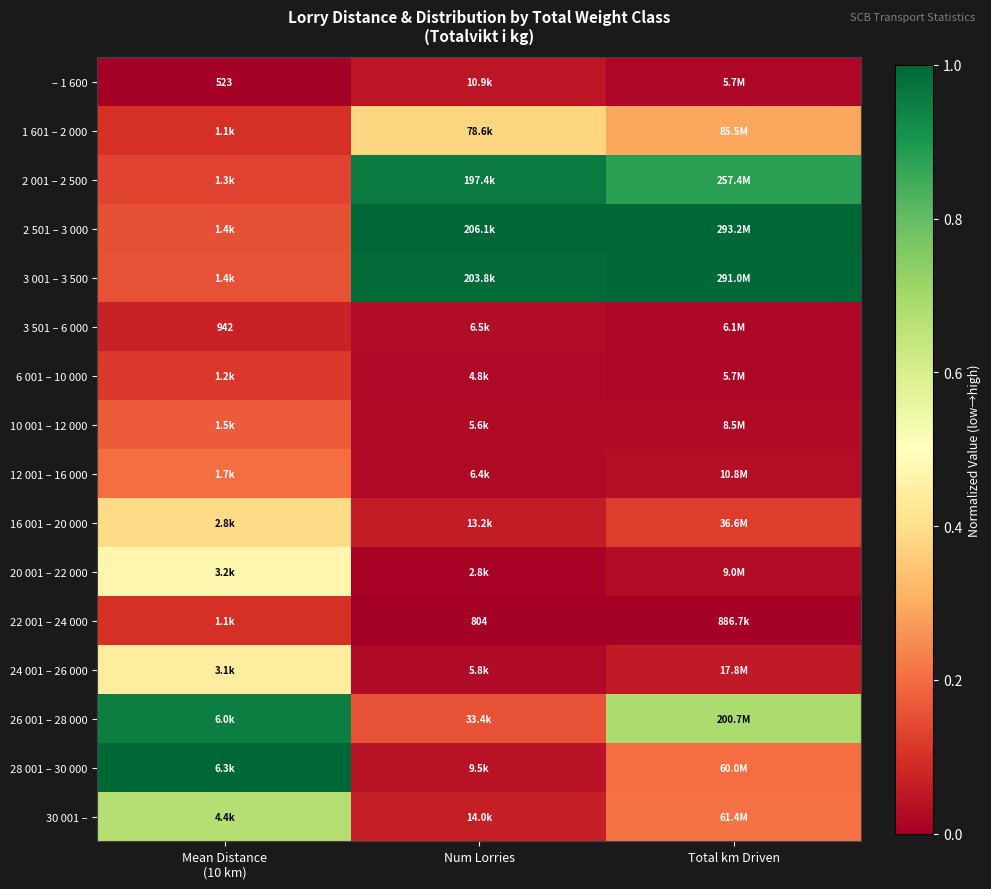

List the series in order of their peak value, highest first.

2 501 – 3 000, 28 001 – 30 000, 3 001 – 3 500, 2 001 – 2 500, 26 001 – 28 000, 30 001 –, 20 001 – 22 000, 24 001 – 26 000, 16 001 – 20 000, 1 601 – 2 000, 12 001 – 16 000, 10 001 – 12 000, 6 001 – 10 000, 22 001 – 24 000, 3 501 – 6 000, – 1 600